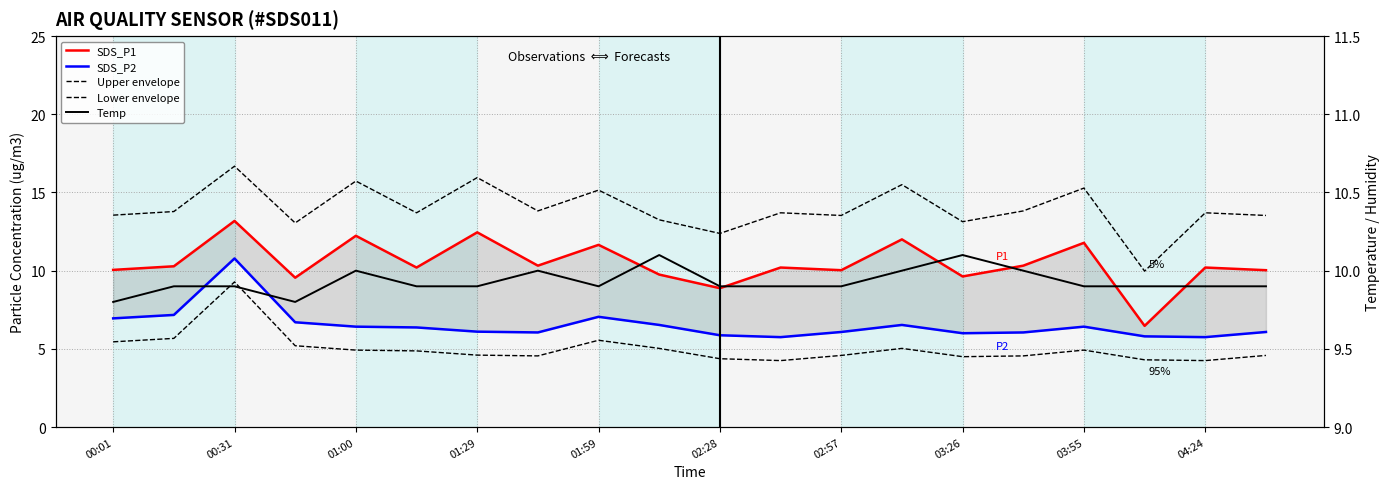

At which category does the chart reach its minimum across all series?

11